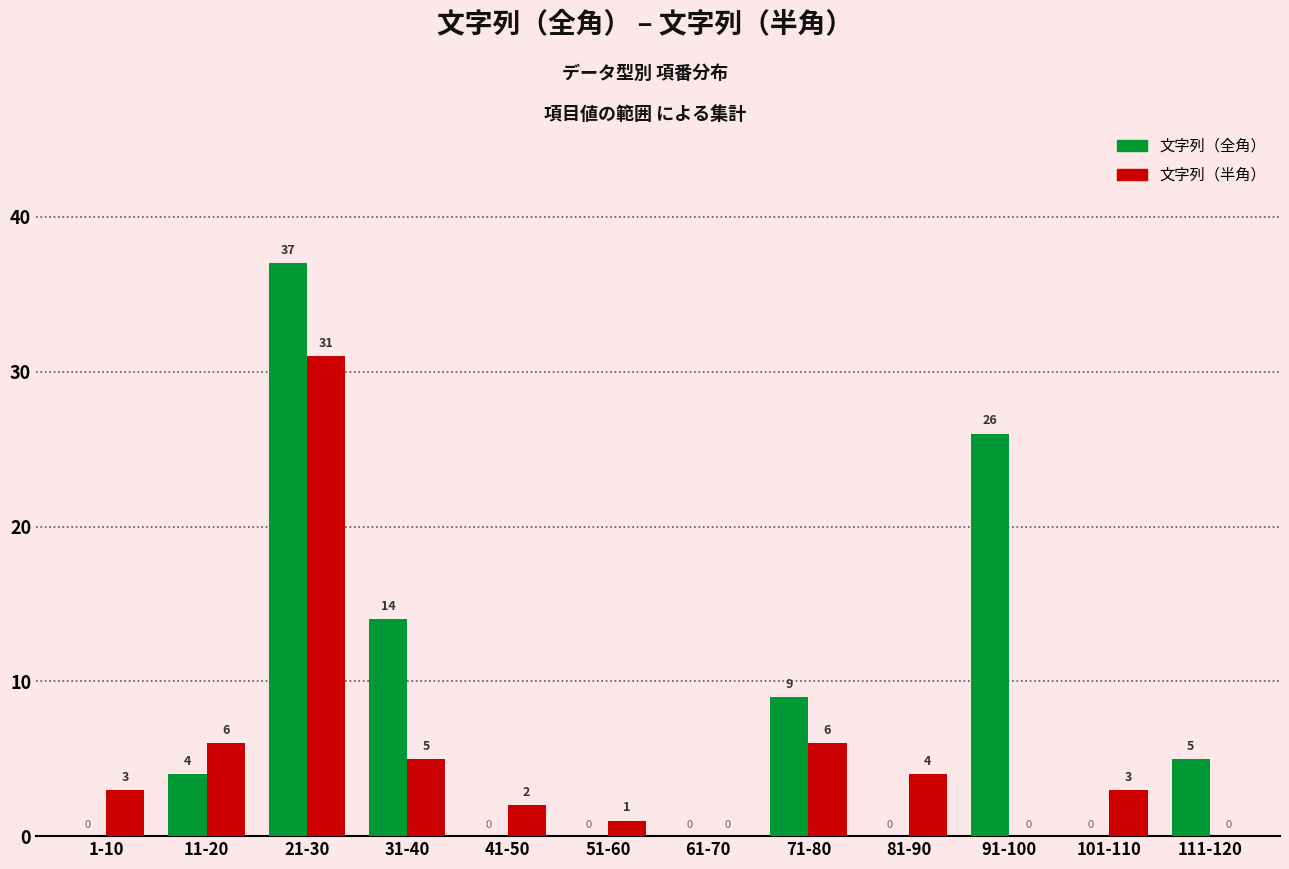

Where is 文字列（全角） nearest to the value 18?

31-40